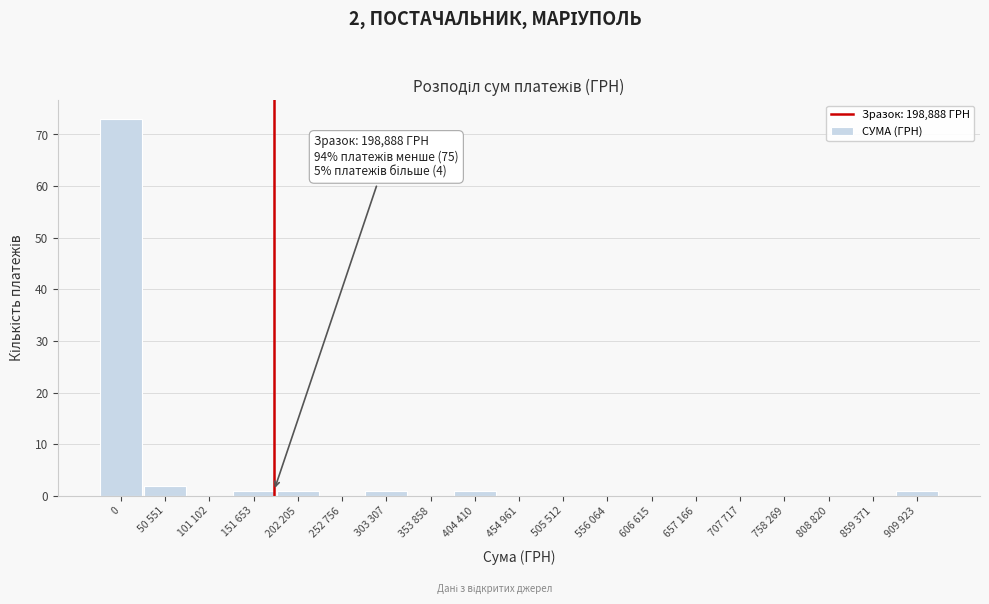

Reading left to right, transcribe all the data shown in this chart.

0=73	50 551=2	101 102=0	151 653=1	202 205=1	252 756=0	303 307=1	353 858=0	404 410=1	454 961=0	505 512=0	556 064=0	606 615=0	657 166=0	707 717=0	758 269=0	808 820=0	859 371=0	909 923=1